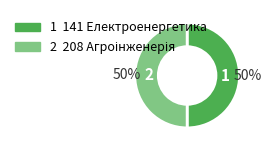

To the nearest percent, what is the average slice percentage?

50%